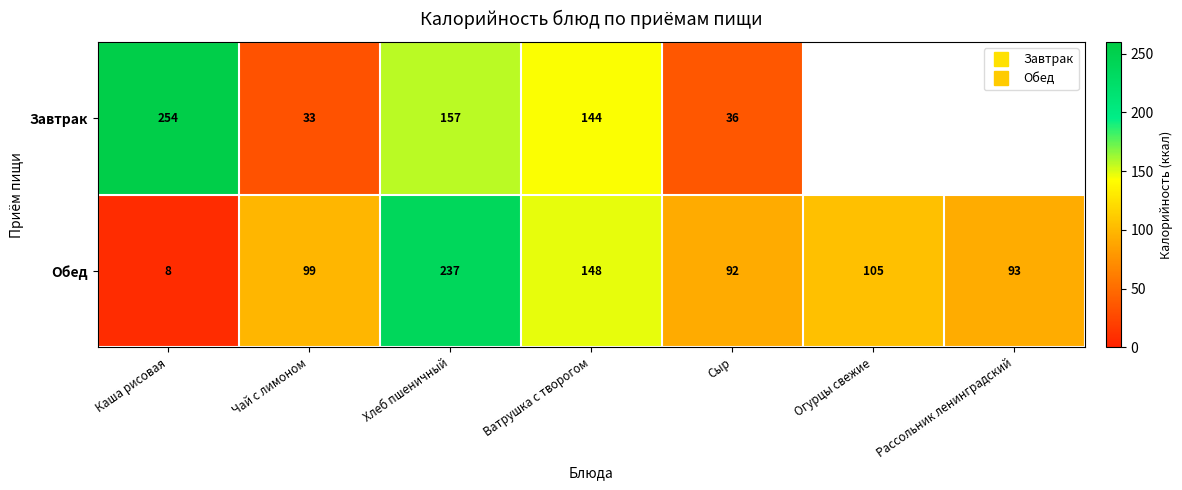

Which series changed the most between Чай с лимоном and Огурцы свежие?

Обед